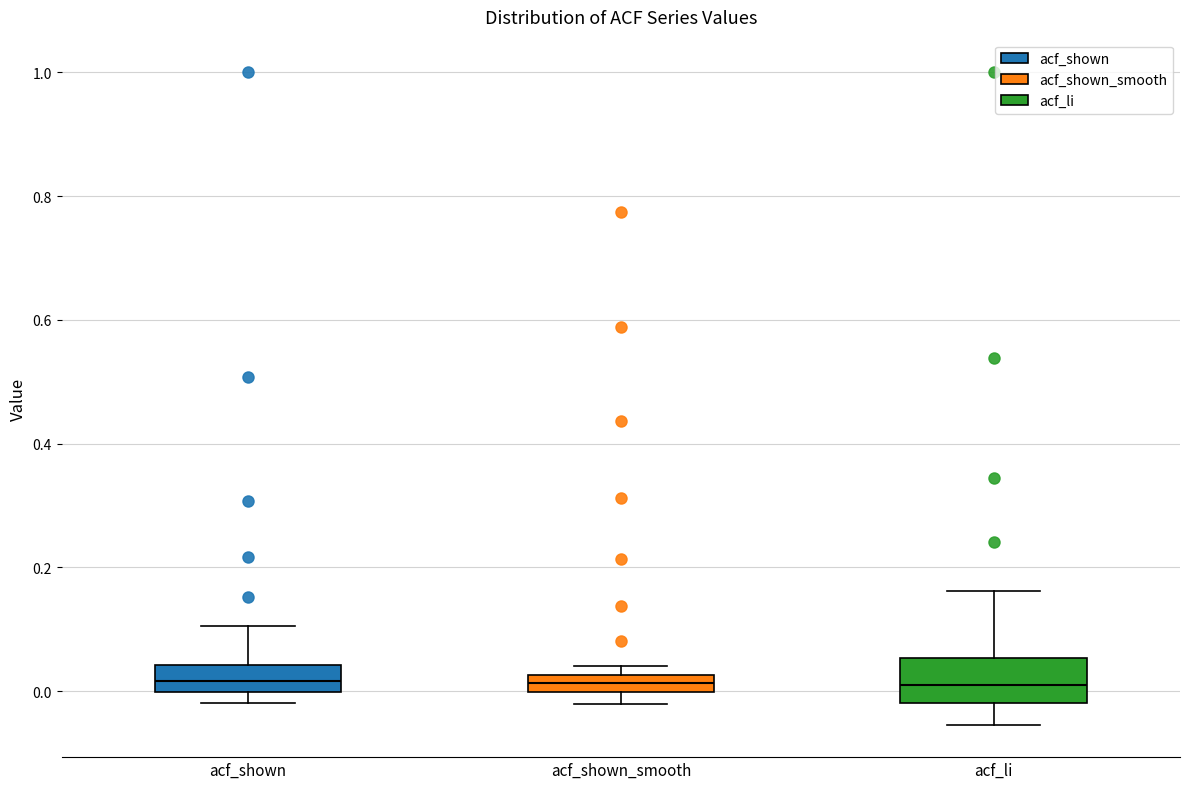

Where does the upper whisker of the box for acf_li end on the y-axis? The values are not printed on the chart, so give them approximately, as read against the axis.

0.16